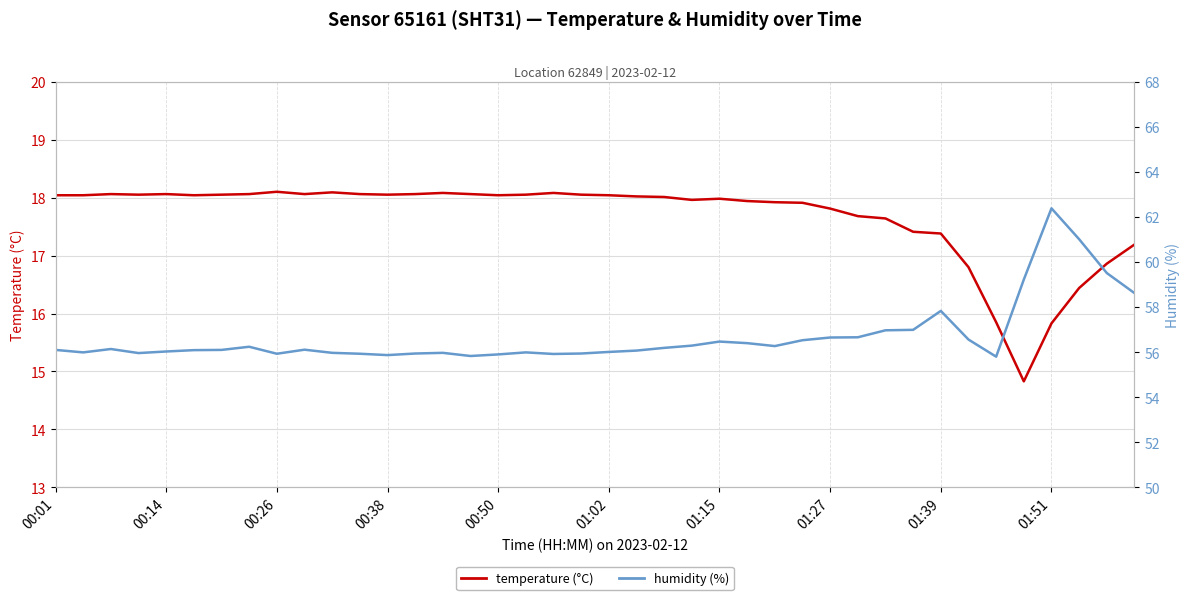

Is it true that temperature equals 15.8 at 34?

True